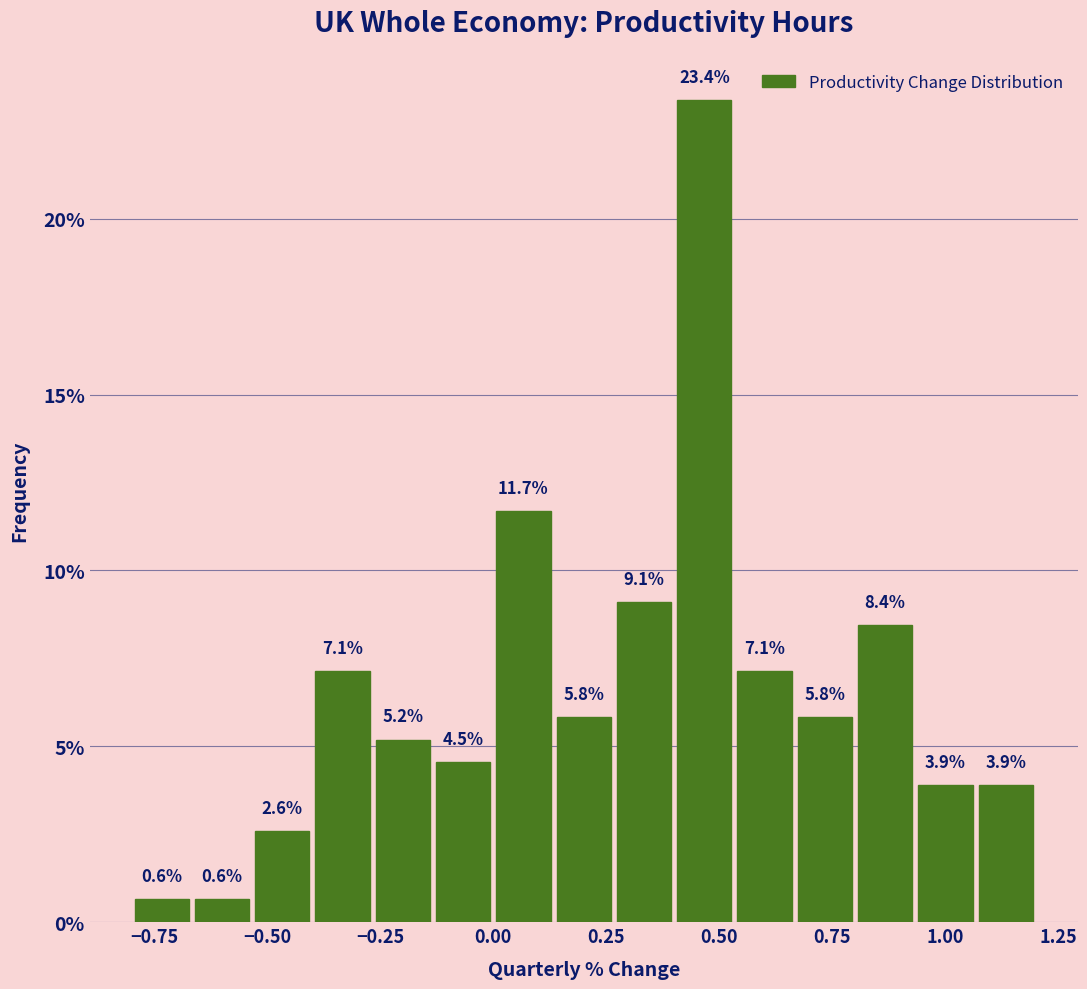

Read against the x-axis, roughly where is the centre of the tallest bar?

0.45